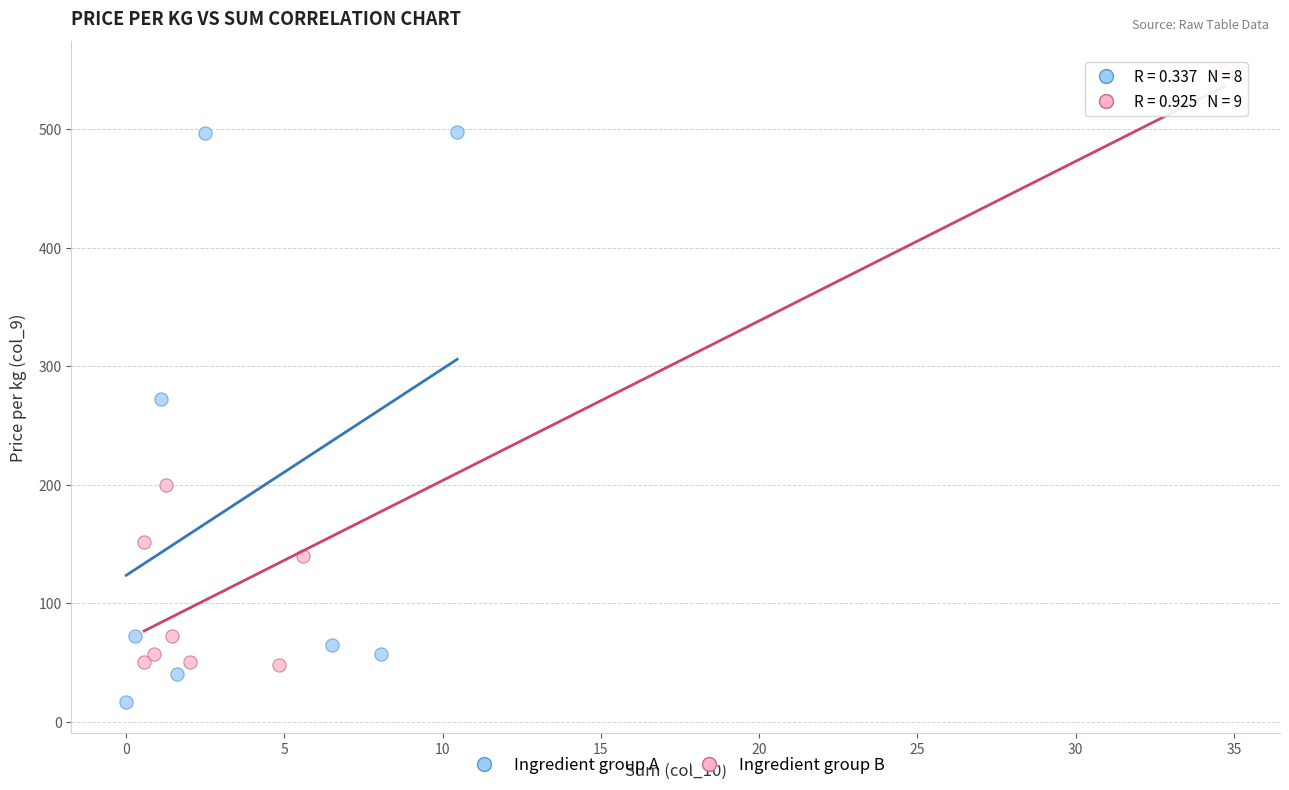

Which series contains the lowest Y value?

Ingredient group A